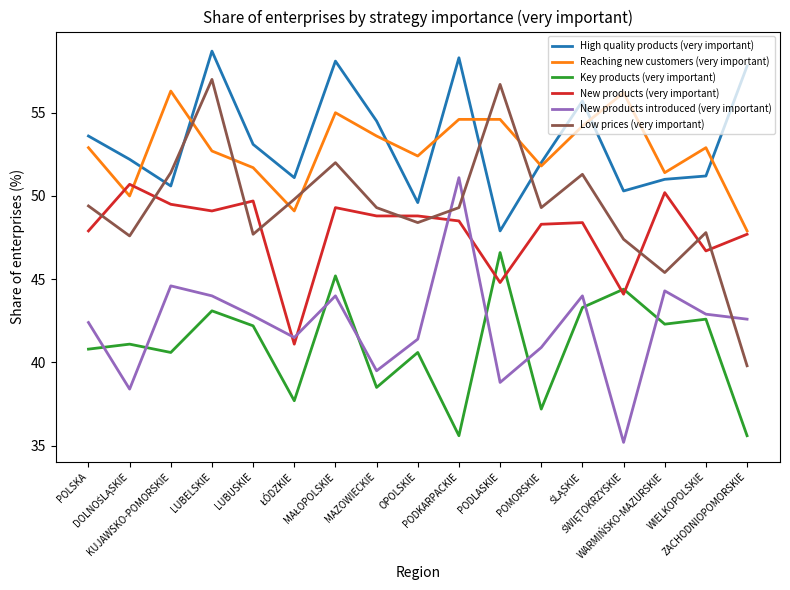

What are all the series names shown in the legend?

High quality products (very important), Reaching new customers (very important), Key products (very important), New products (very important), New products introduced (very important), Low prices (very important)